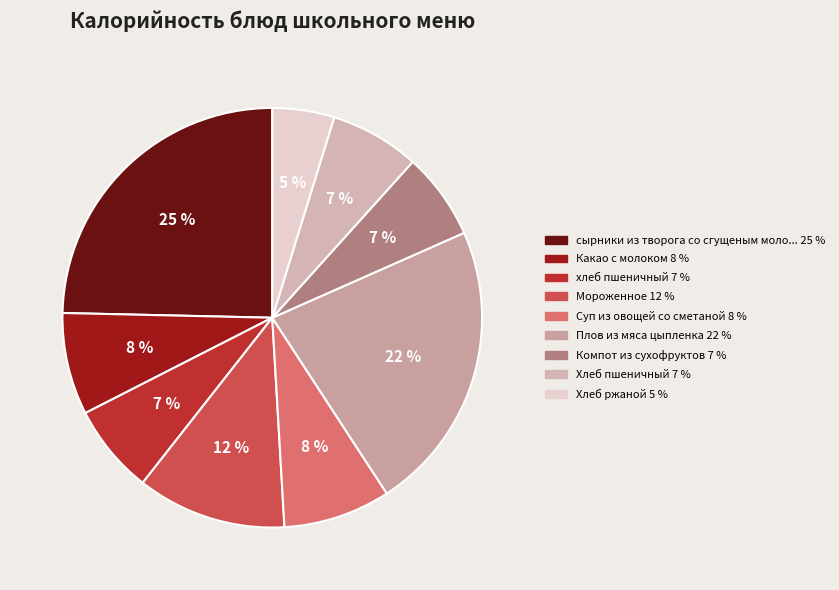

How many segments does this pie chart have?

9